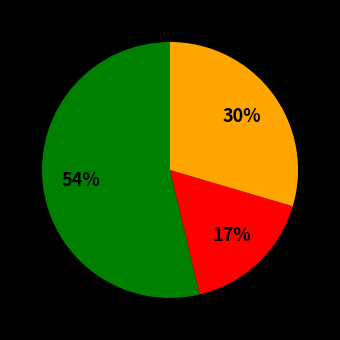

Is there a majority slice in this chart?

Yes